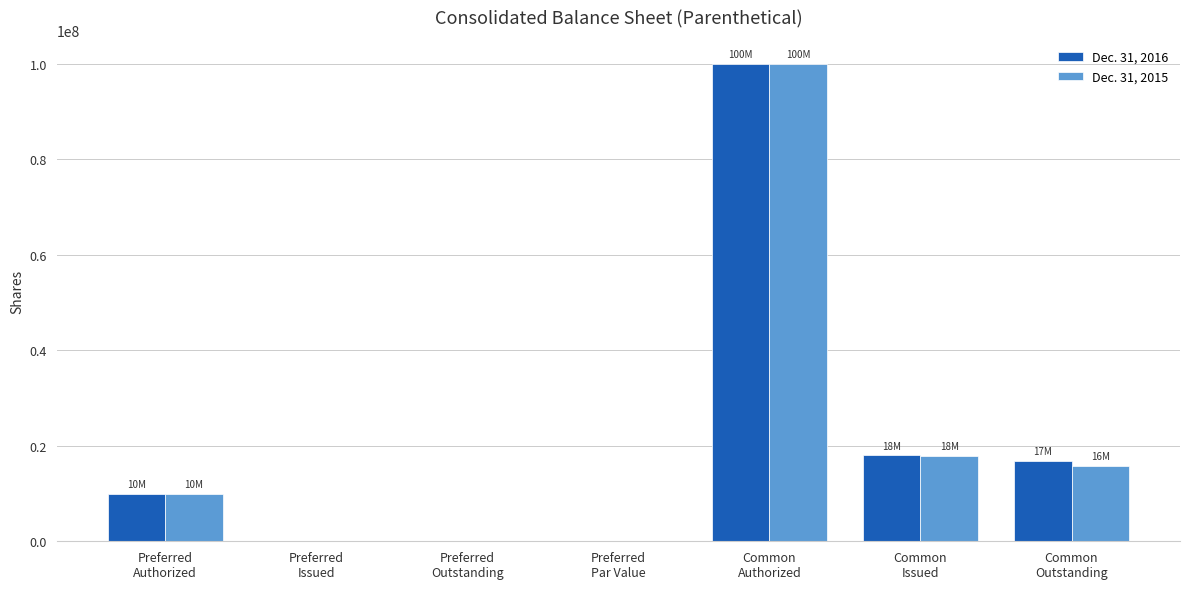

What is the greatest value displayed?

100000000